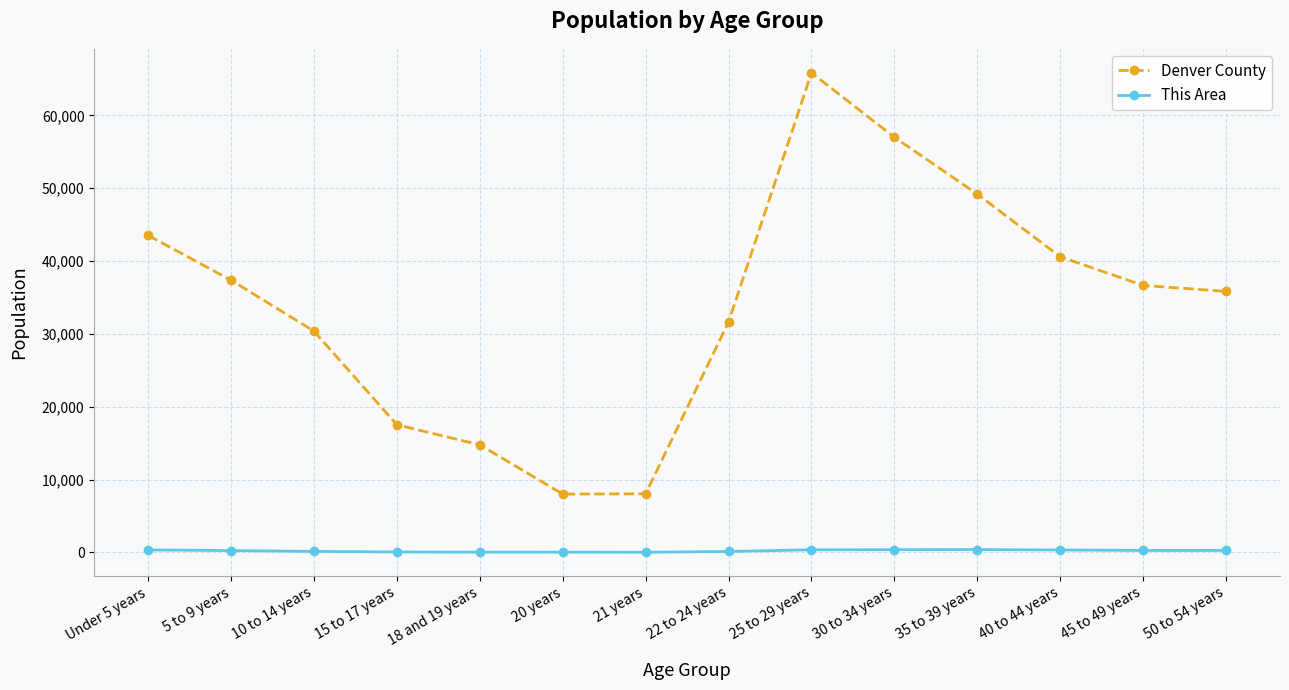

The value of This Area at 22 to 24 years is 122. True or false?

True